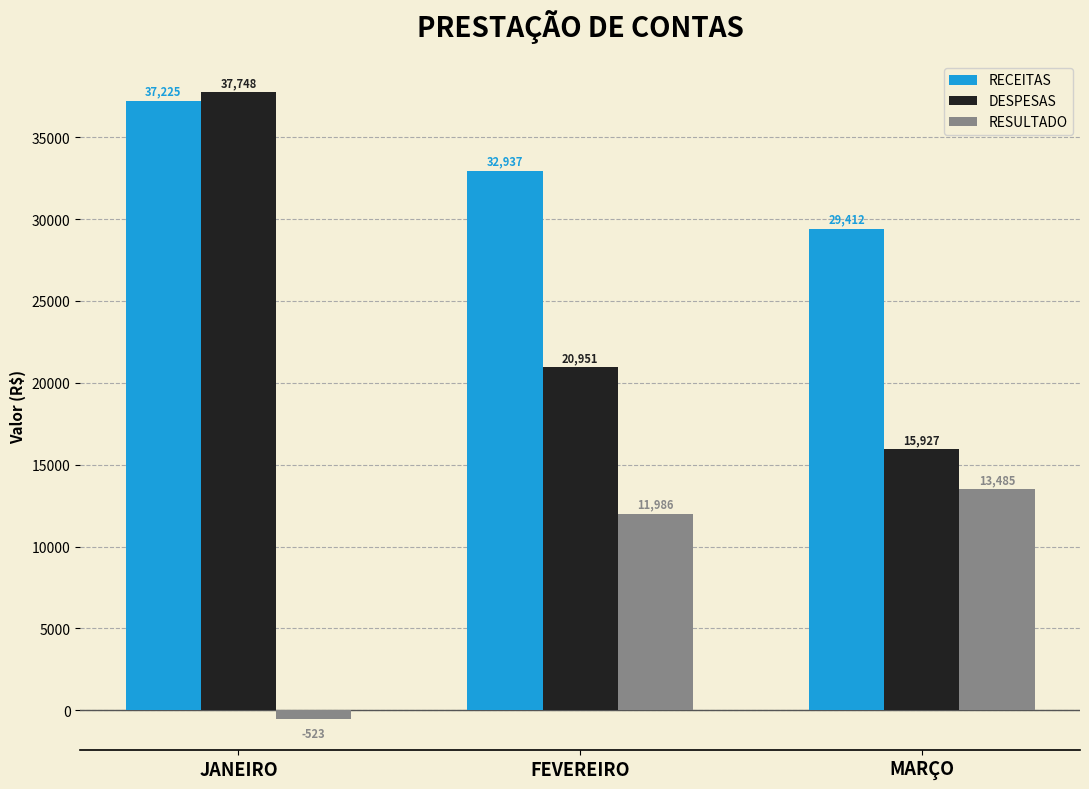

List the labels in order of RECEITAS value, largest first.

JANEIRO, FEVEREIRO, MARÇO